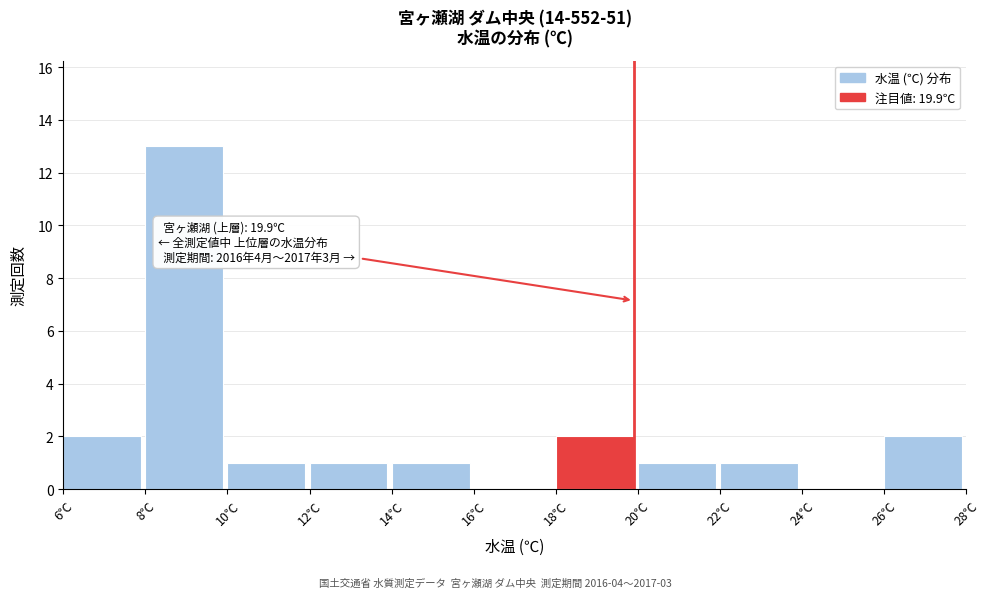

Which range on the x-axis has the tallest bar?

8 to 10